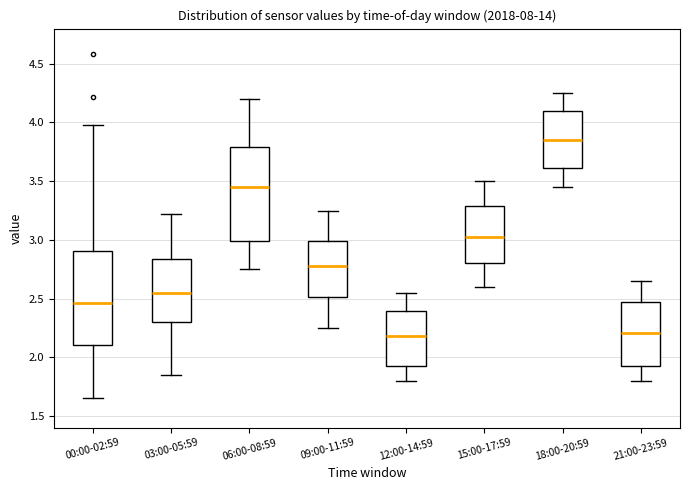

Reading left to right, transcribe this box plot: for each box, give where its median line is, the range the box spans, and where its two whiskers end, as read against the y-axis. The values are not printed on the chart, so give them approximately, as read against the axis.

00:00-02:59: median 2.45, box 2.10 to 2.90, whiskers 1.65 to 4.00
03:00-05:59: median 2.55, box 2.30 to 2.85, whiskers 1.85 to 3.20
06:00-08:59: median 3.45, box 3.00 to 3.80, whiskers 2.75 to 4.20
09:00-11:59: median 2.80, box 2.50 to 3.00, whiskers 2.25 to 3.25
12:00-14:59: median 2.20, box 1.95 to 2.40, whiskers 1.80 to 2.55
15:00-17:59: median 3.05, box 2.80 to 3.30, whiskers 2.60 to 3.50
18:00-20:59: median 3.85, box 3.60 to 4.10, whiskers 3.45 to 4.25
21:00-23:59: median 2.20, box 1.95 to 2.45, whiskers 1.80 to 2.65